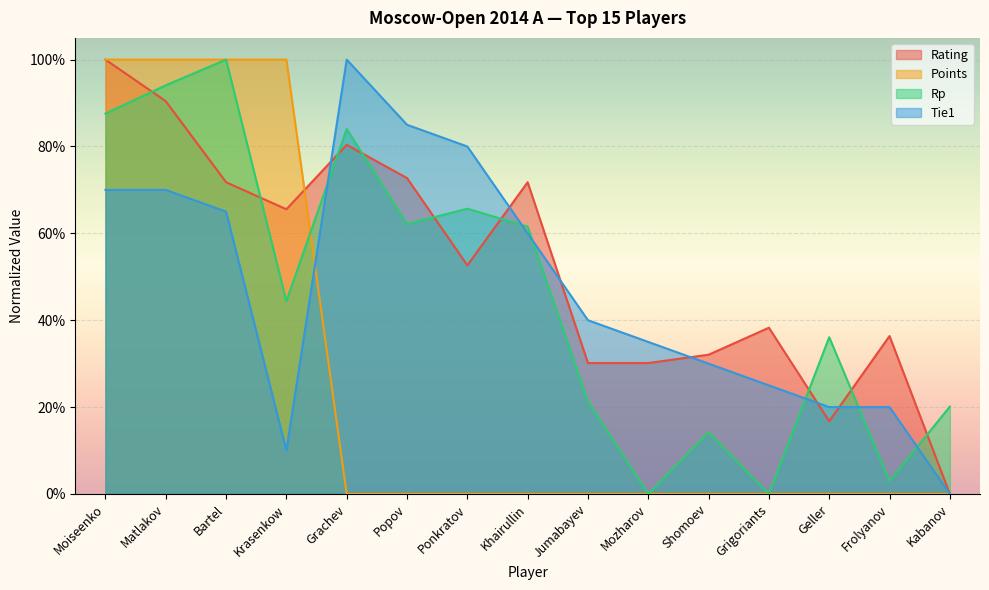

List the labels in order of Rp value, smallest first.

Mozharov, Grigoriants, Frolyanov, Shomoev, Kabanov, Jumabayev, Geller, Krasenkow, Khairullin, Popov, Ponkratov, Grachev, Moiseenko, Matlakov, Bartel